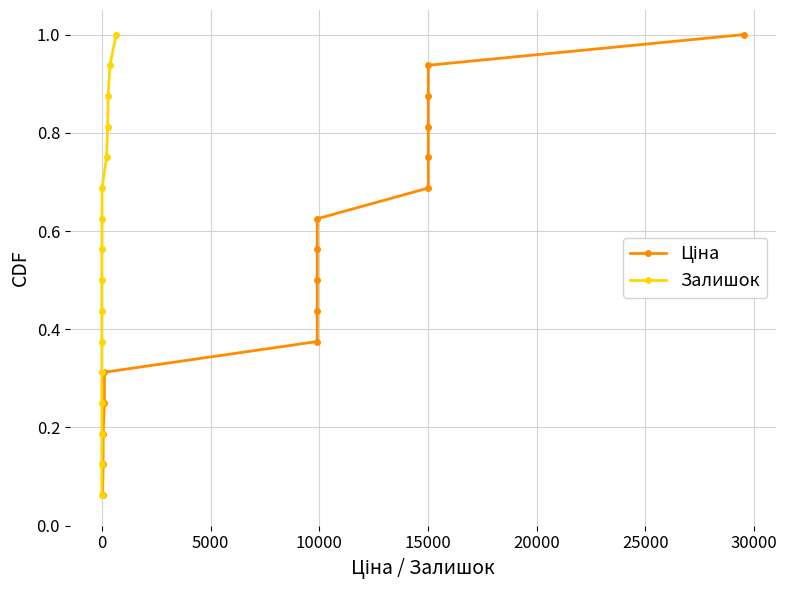

What are all the series names shown in the legend?

Ціна, Залишок